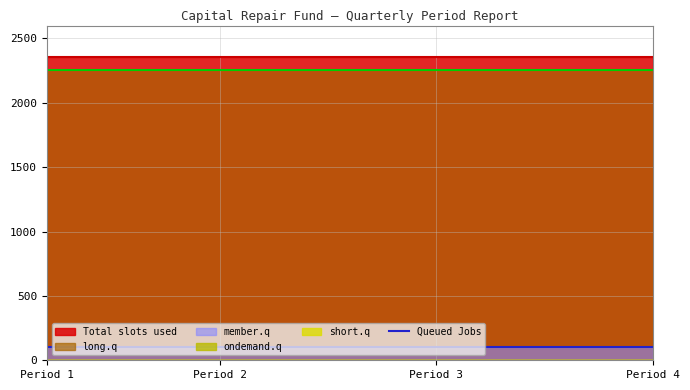

Which series has the widest spread of values?

Total slots used